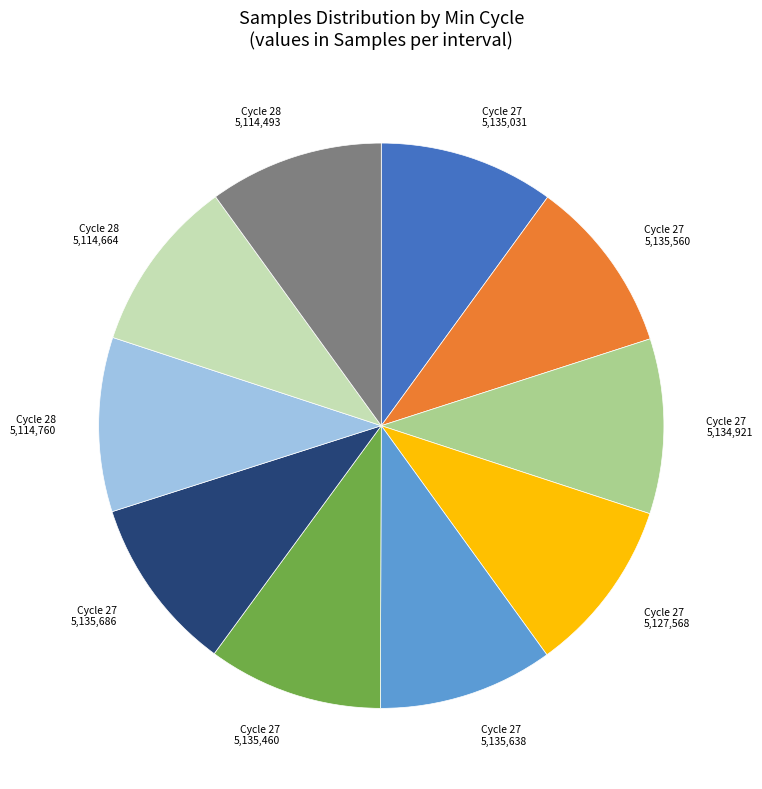

True or false: Cycle 27 5,135,638 accounts for 10% of the total.

True